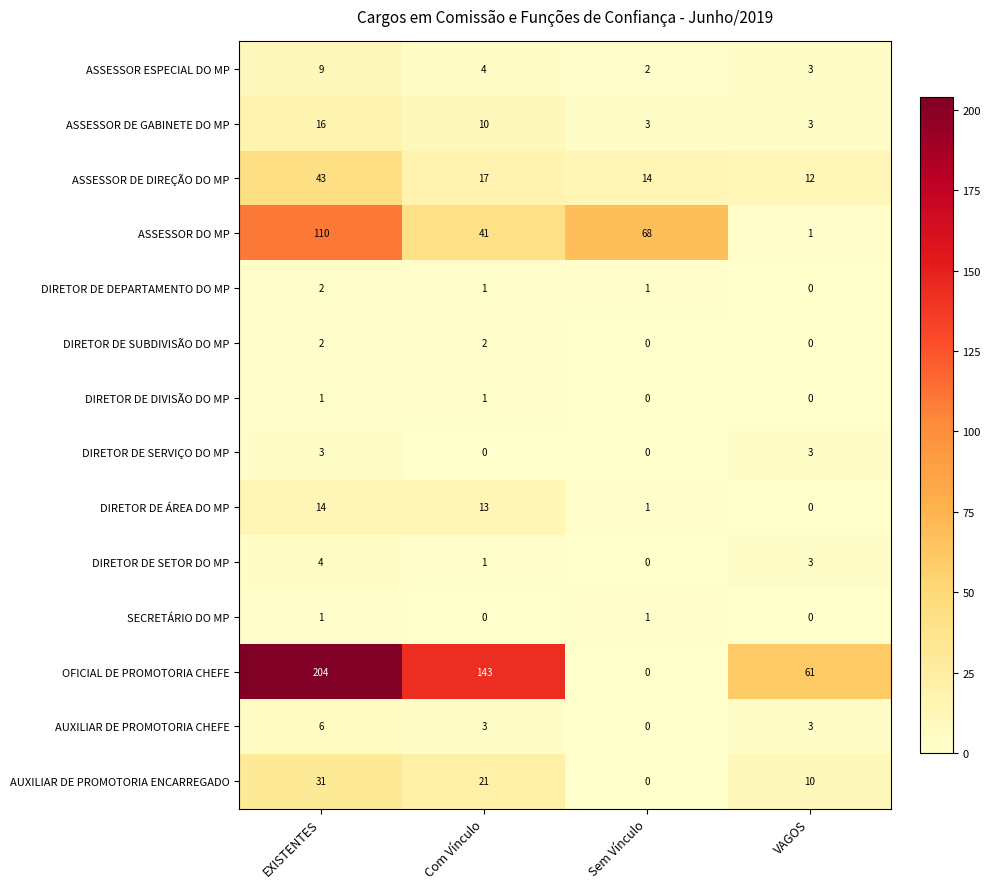

Between Com Vínculo and VAGOS, which series saw the biggest shift?

OFICIAL DE PROMOTORIA CHEFE